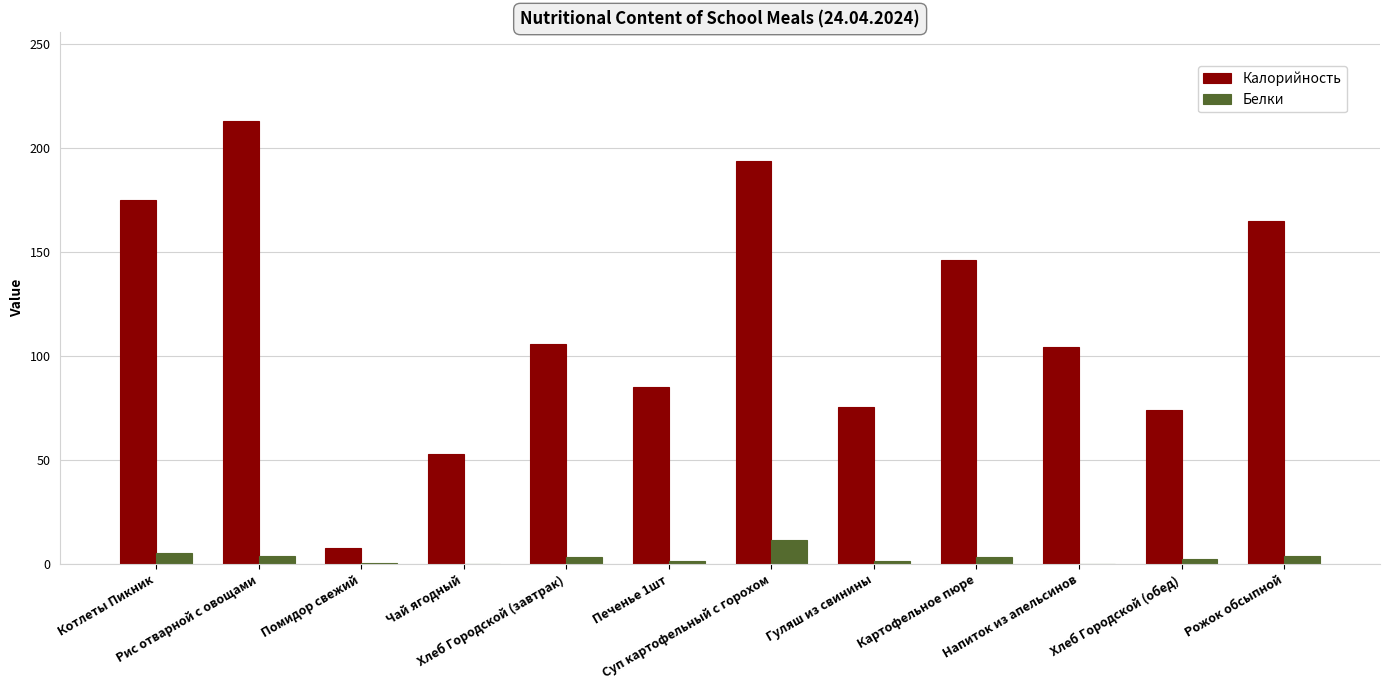

Which series has the largest total across all categories?

Калорийность